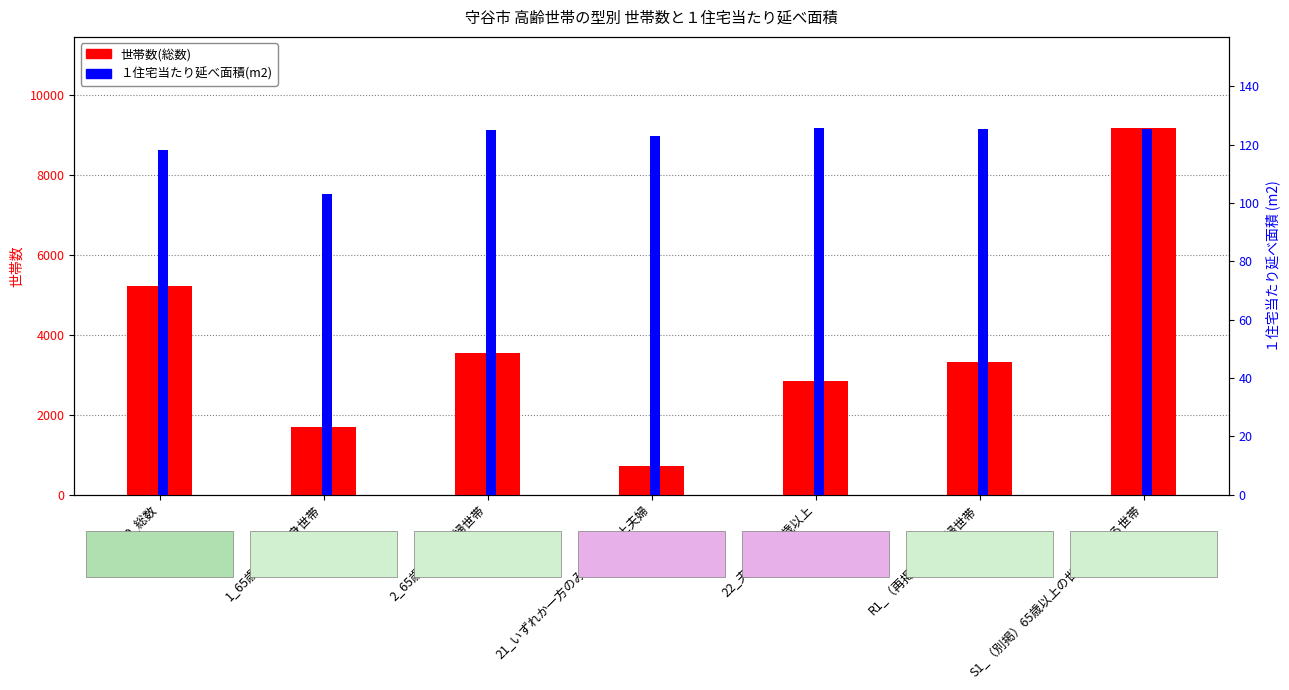

What is the smallest value displayed?

103.2